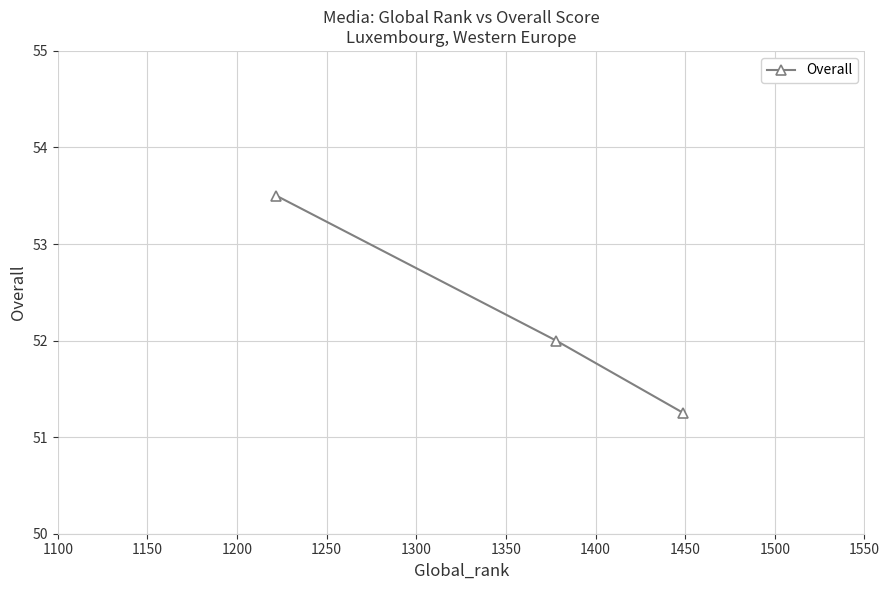

What is the value of the 1st point from the left?

53.5